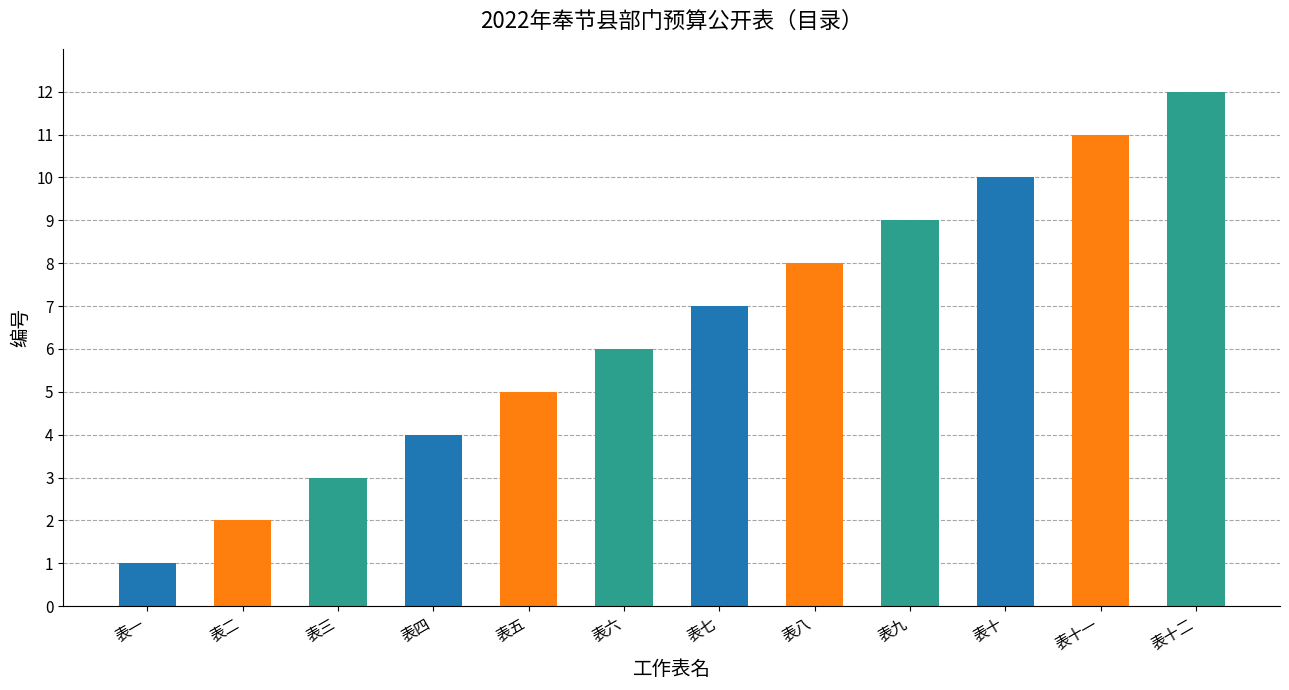

What position from the left is 表四?

4